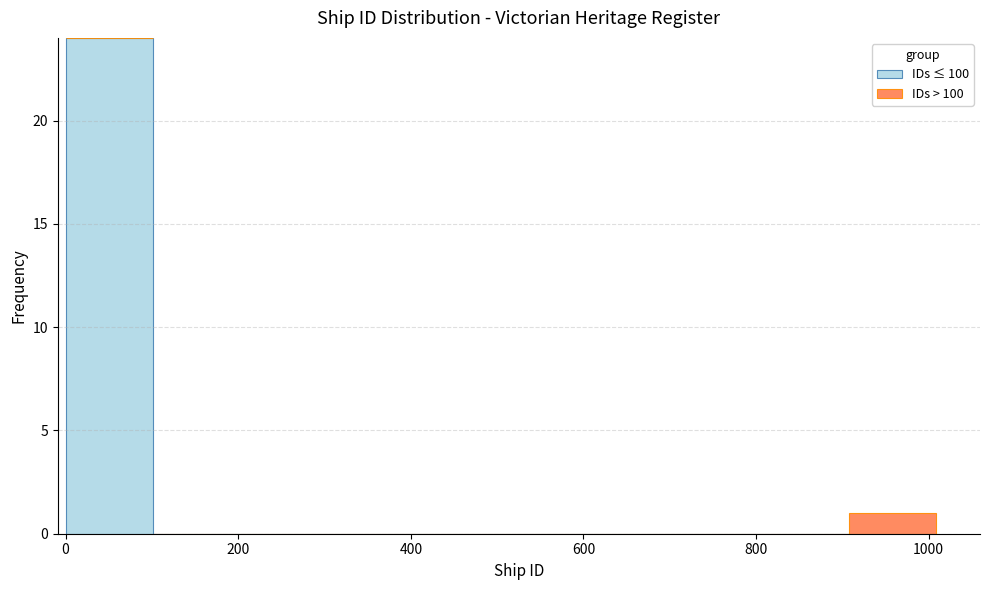

Reading left to right, transcribe this chart: for each stacked bar, give the range it covers on the x-axis and its total height. Neither the bar edges nor the heights are printed on the chart, so give them approximately, as read against the axes.

0 to 100: 24
100 to 200: 0
200 to 300: 0
300 to 400: 0
400 to 500: 0
500 to 600: 0
600 to 700: 0
700 to 800: 0
800 to 900: 0
900 to 1000: 1